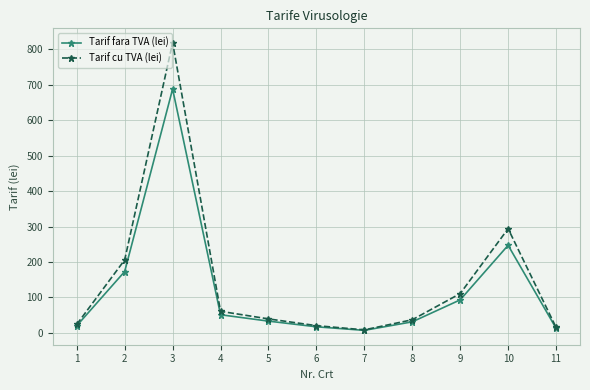

True or false: Tarif cu TVA (lei) has a value of 150.6 at 9.

False